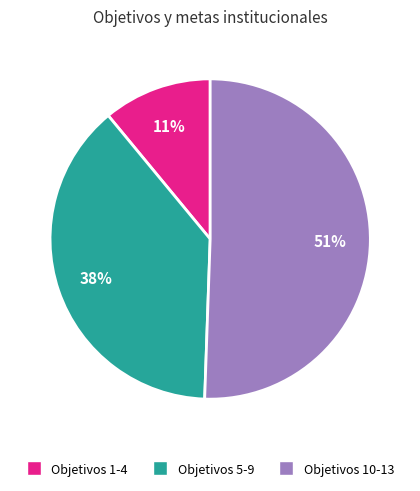

To the nearest percent, what is the average slice percentage?

33%